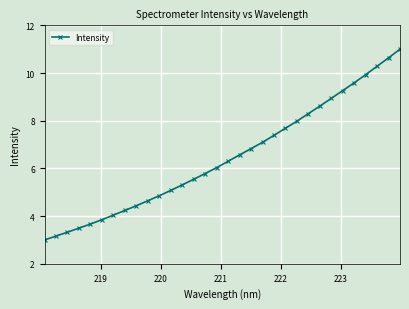

True or false: the data has more than 2 interior local peaks.

False